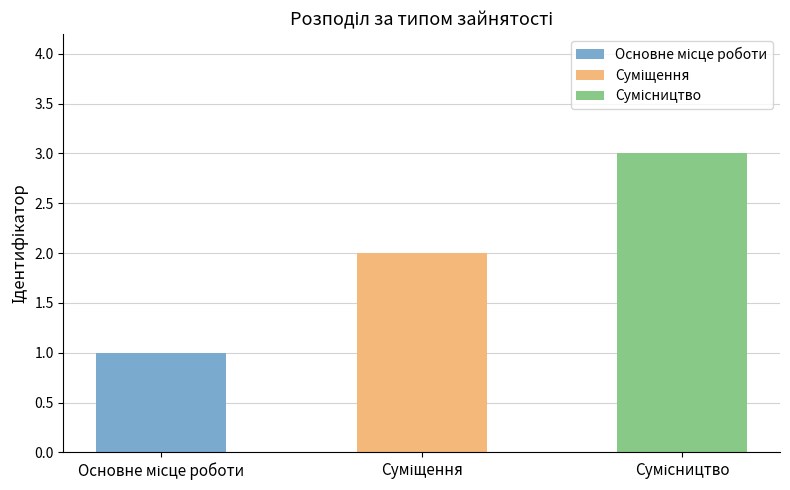

What is the average value?

2